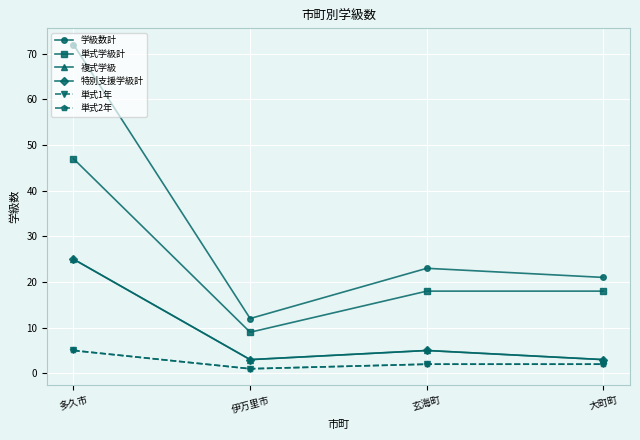

Is this an area chart (filled region under the line)?

No